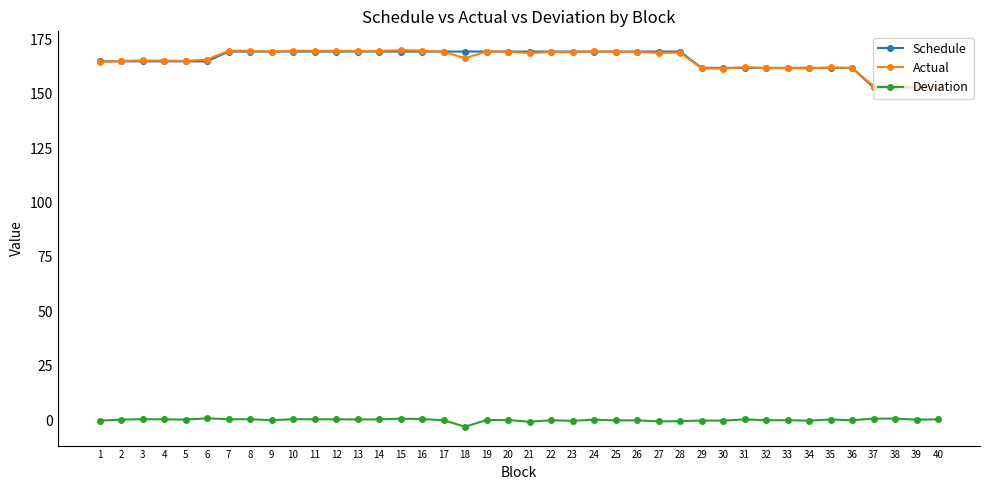

What value does the Actual series have at 12?

169.8